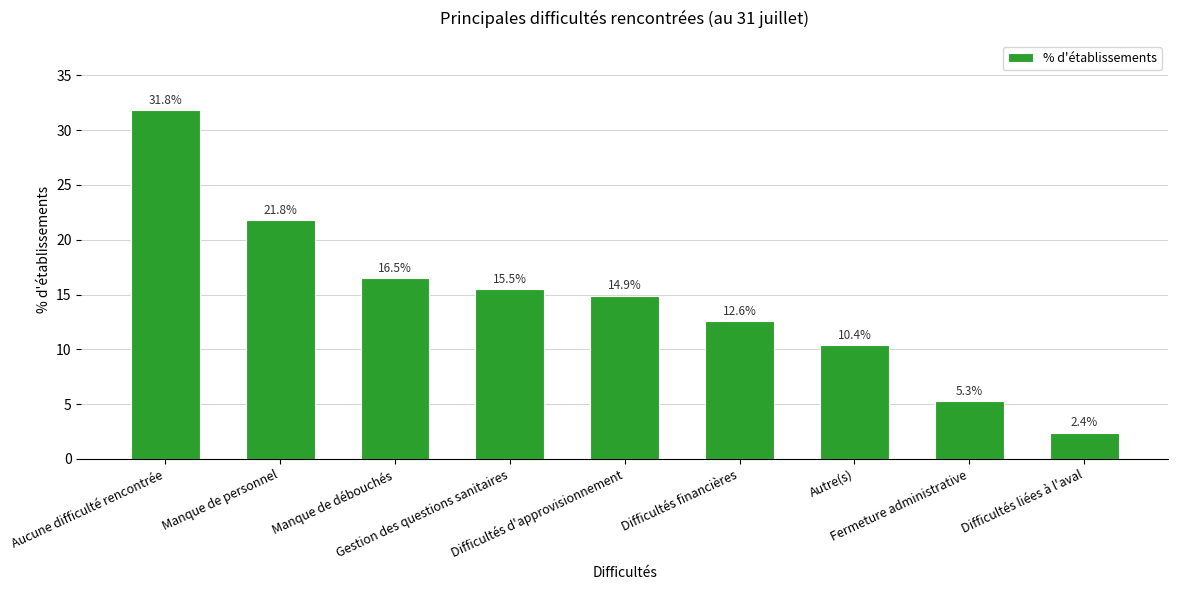

List the labels in order of value, smallest first.

Difficultés liées à l'aval, Fermeture administrative, Autre(s), Difficultés financières, Difficultés d'approvisionnement, Gestion des questions sanitaires, Manque de débouchés, Manque de personnel, Aucune difficulté rencontrée